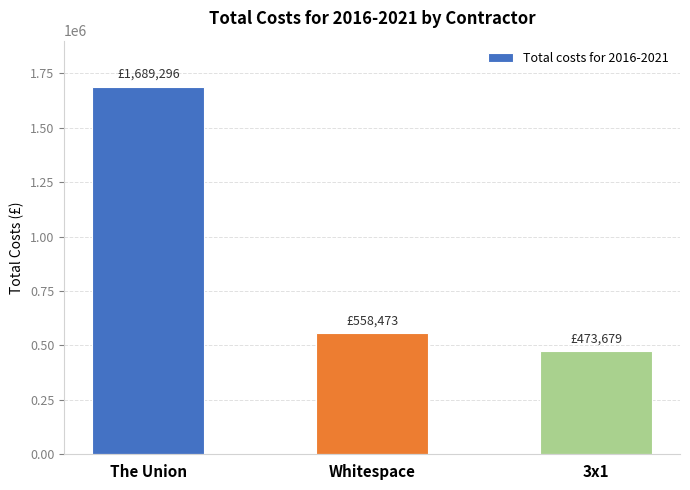

The value at Whitespace is 147413.5. True or false?

False